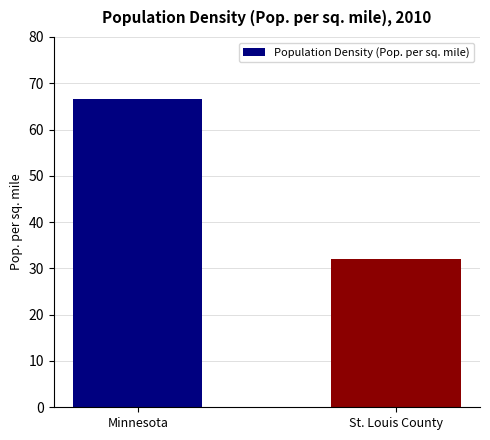

Reading right to left, what are all the values shown in this chart?

32.0	66.6